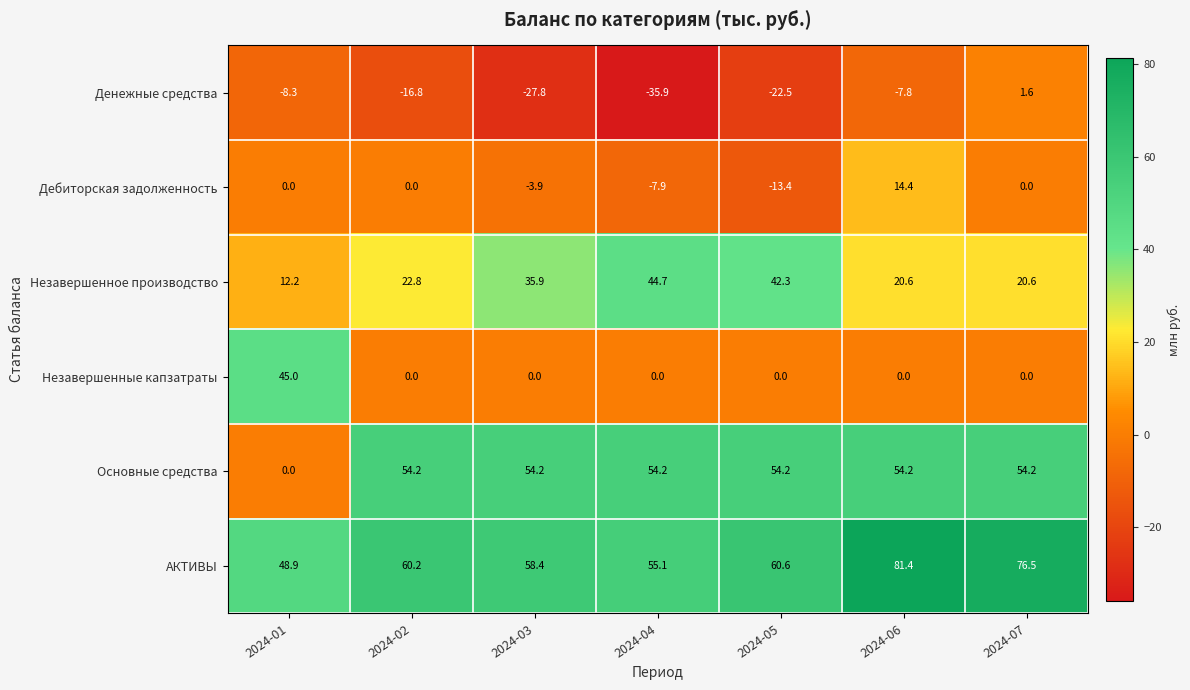

Which series has the largest total across all categories?

АКТИВЫ